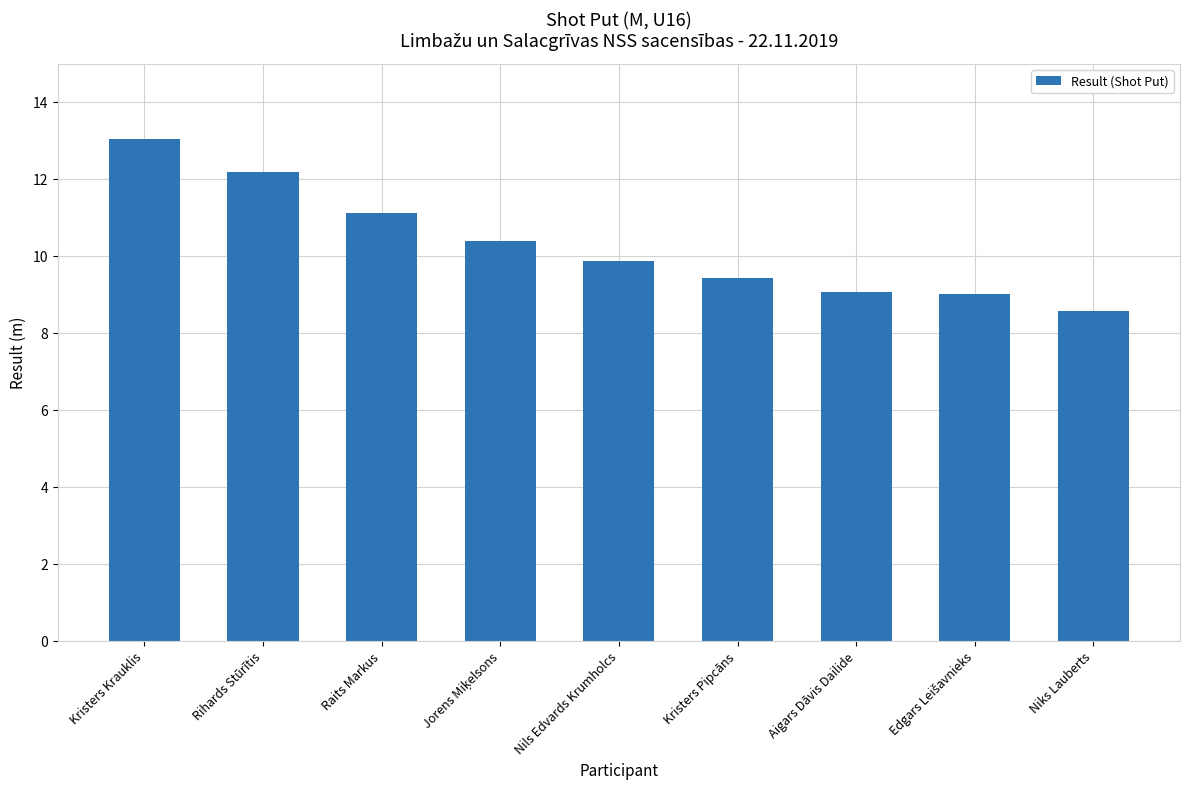

Between Aigars Dāvis Dailide and Kristers Krauklis, which is larger?

Kristers Krauklis